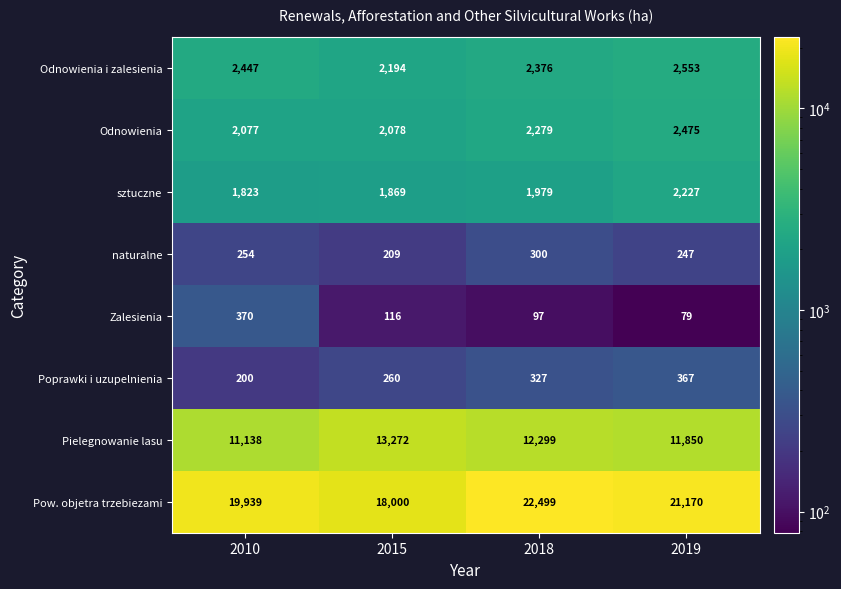

What is the difference between the highest and lowest values at 2019?

21091